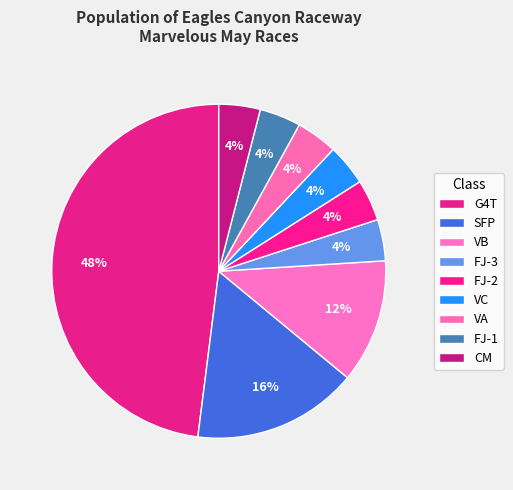

Does CM account for over 50% of the chart?

No